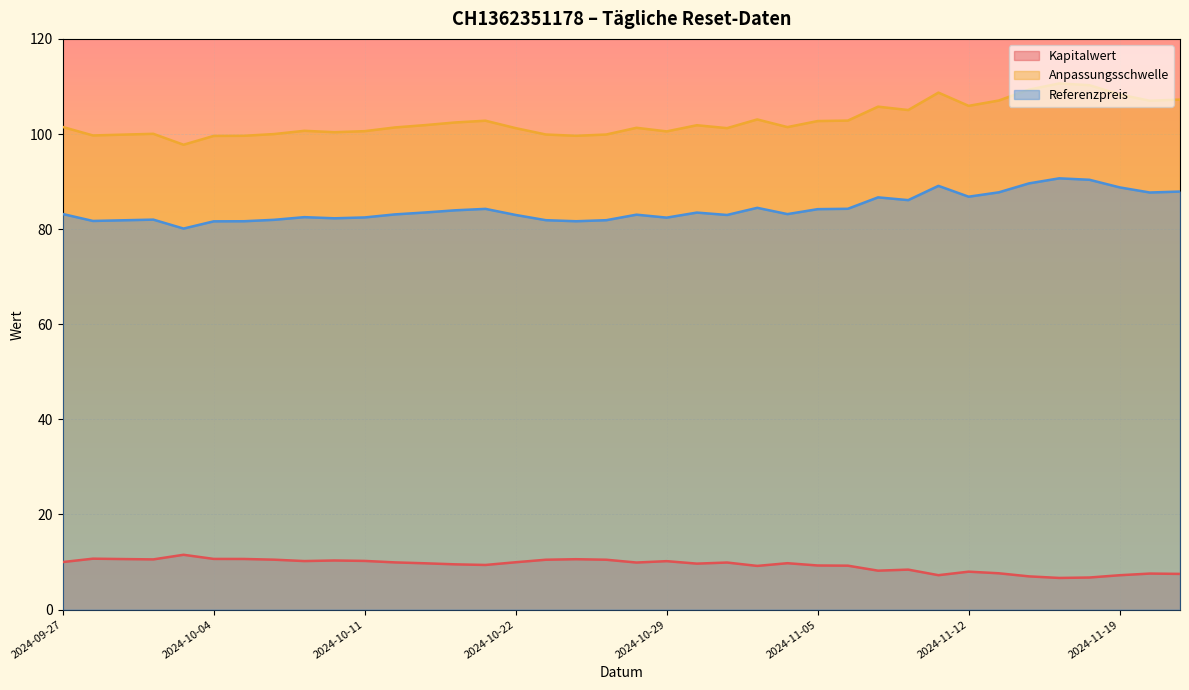

What is the minimum value for Anpassungsschwelle?

97.7